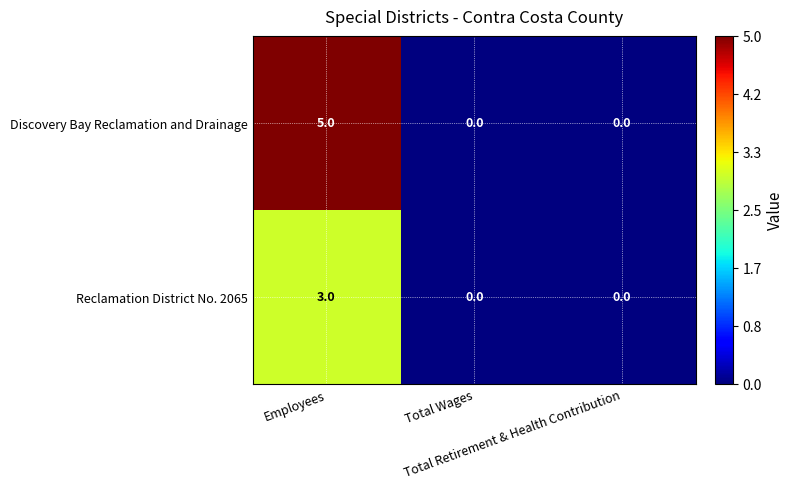

List the series in order of their peak value, lowest first.

Reclamation District No. 2065, Discovery Bay Reclamation and Drainage